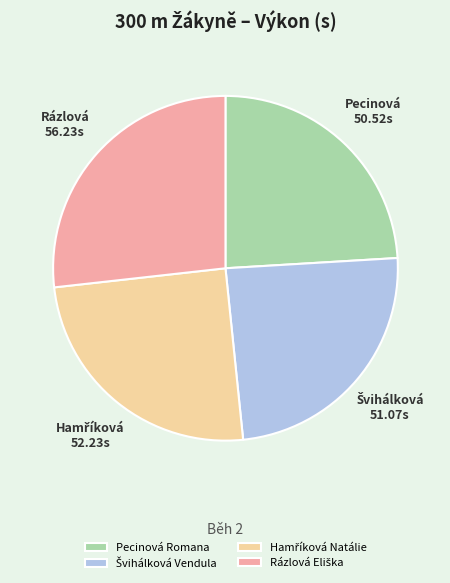

True or false: Pecinová Romana accounts for 33% of the total.

False